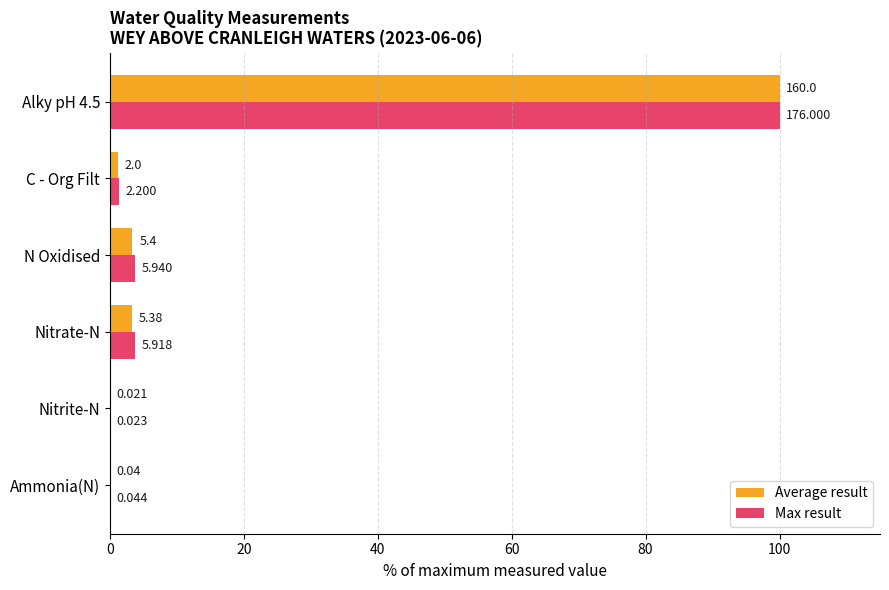

What are all the series names shown in the legend?

Average result, Max result